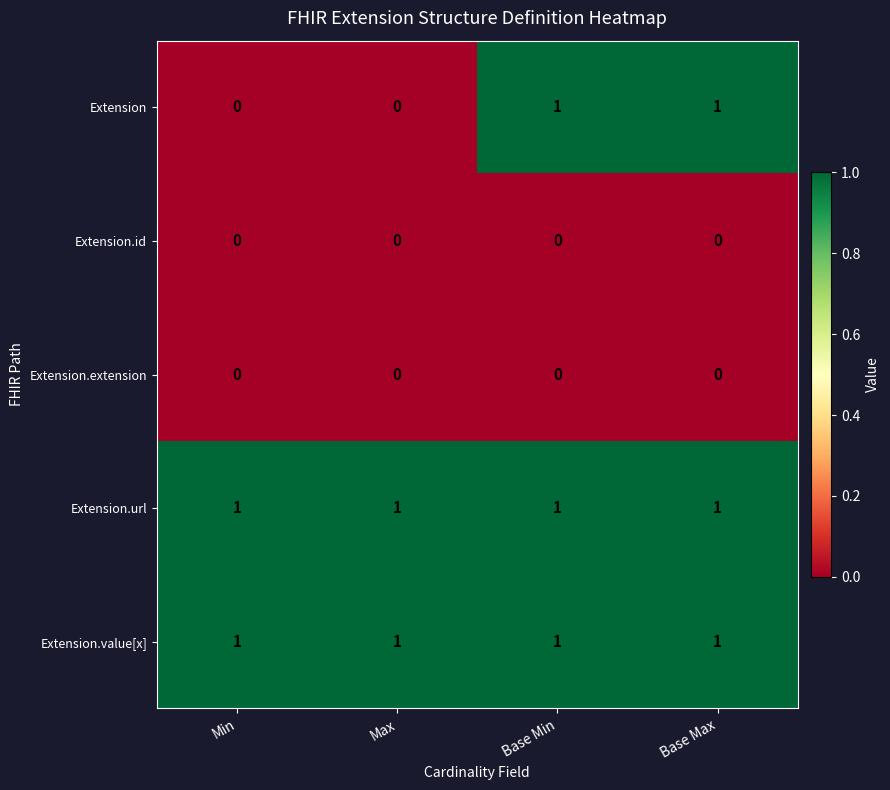

At how many categories does at least one series exceed 0?

4